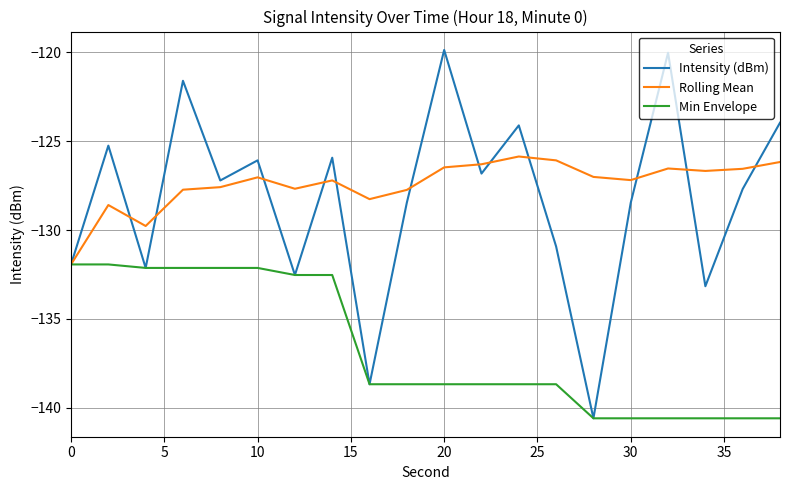

What is the greatest value displayed?

-119.9